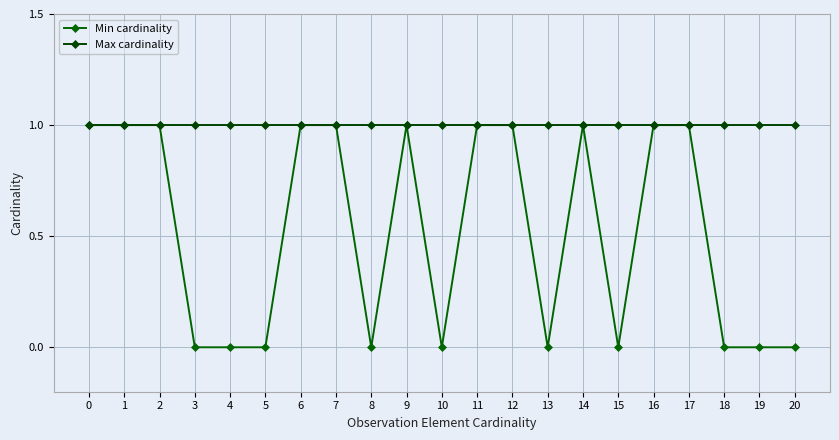

Rank the categories by Min cardinality value from highest to lowest.

0, 1, 2, 6, 7, 9, 11, 12, 14, 16, 17, 3, 4, 5, 8, 10, 13, 15, 18, 19, 20